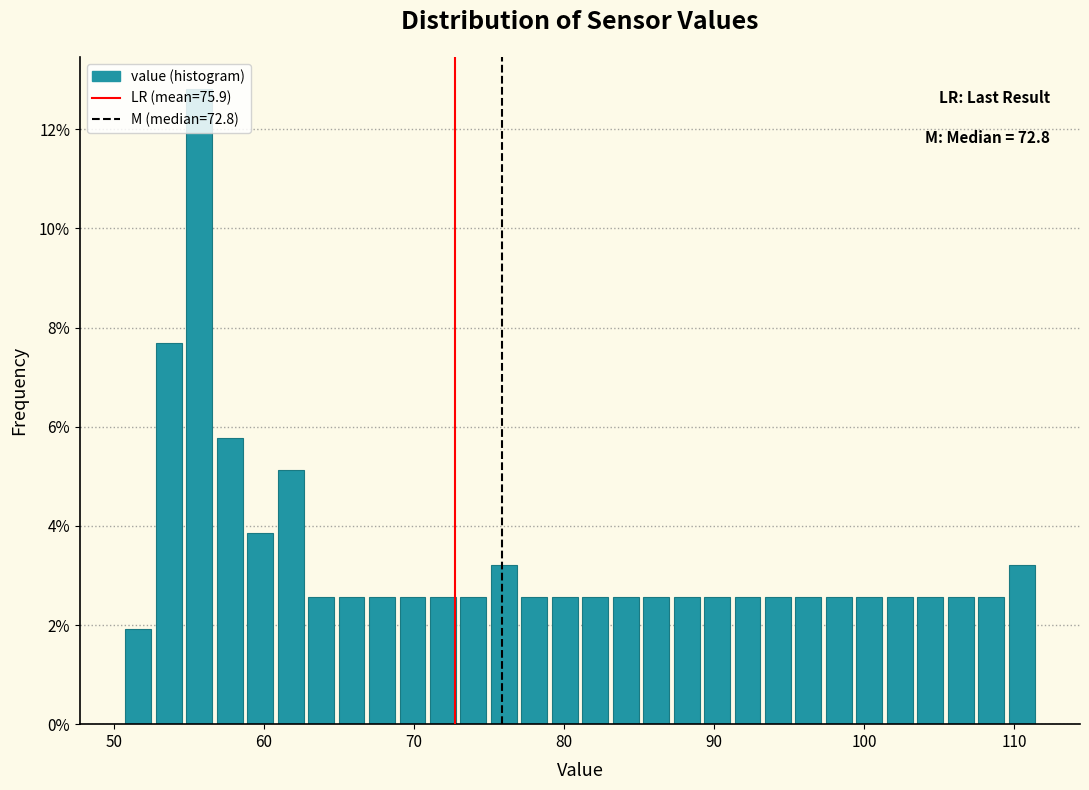

Read against the x-axis, roughly where is the centre of the tallest bar?

56